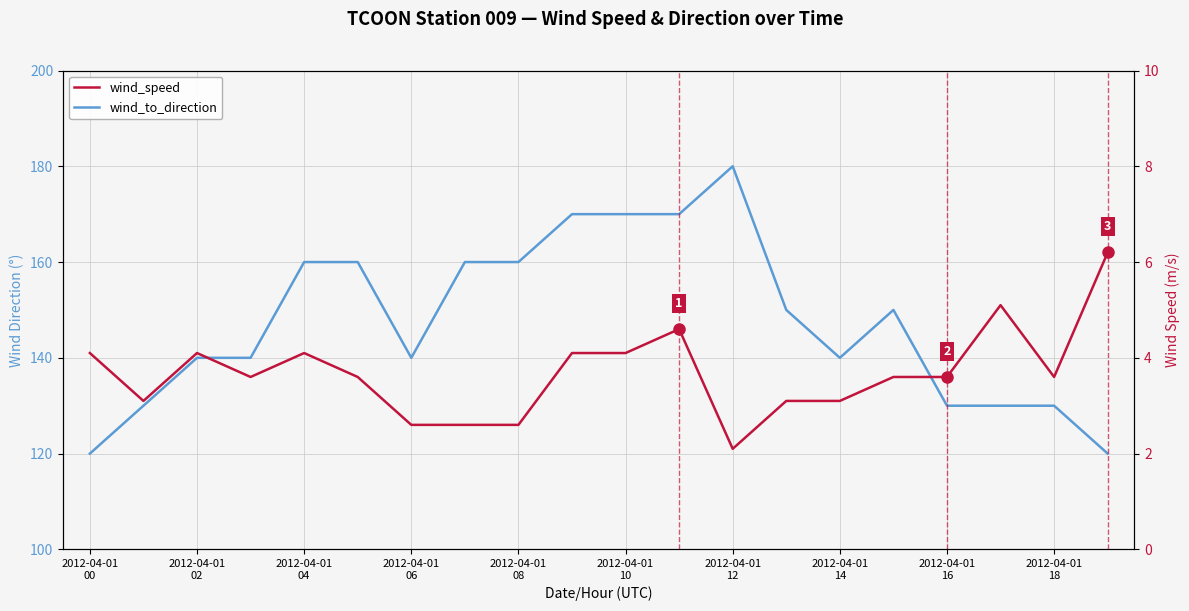

Read the wind_speed value at 2012-04-01 14.

3.1